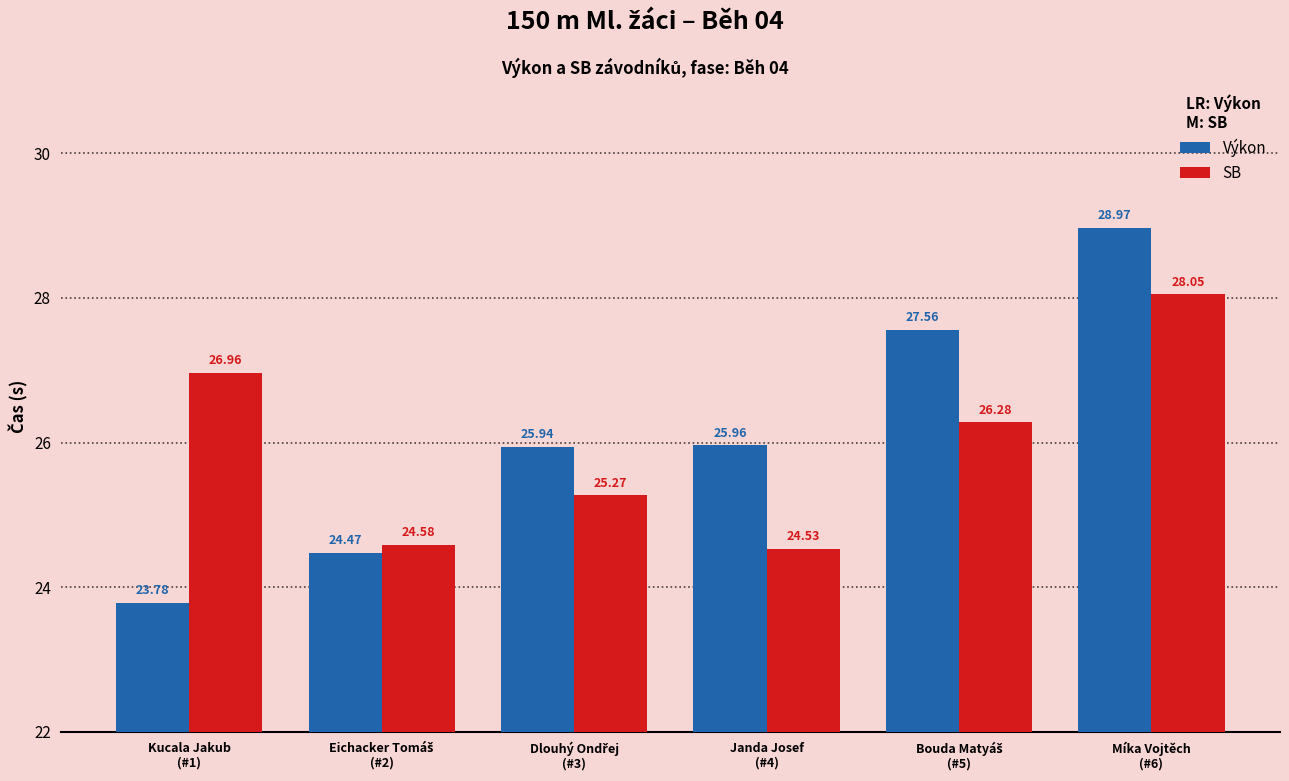

What is the total value across all series at Míka Vojtěch
(#6)?

57.0